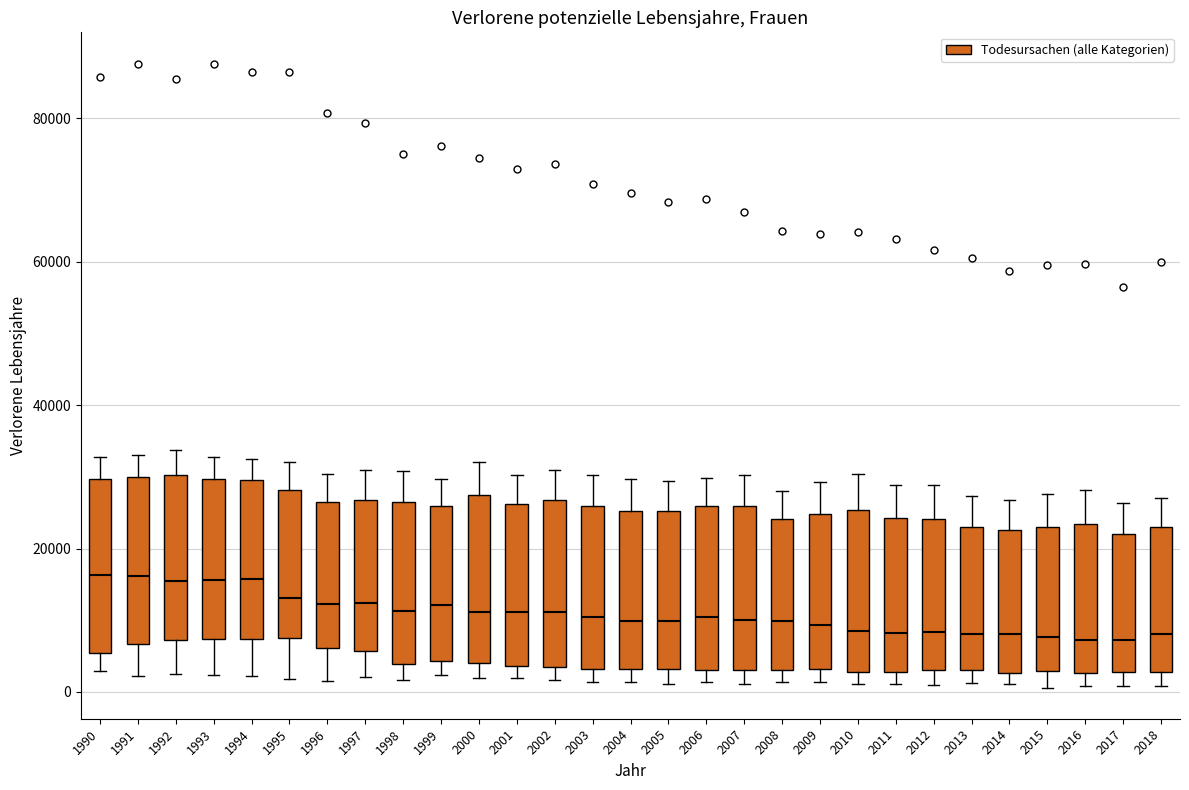

Reading left to right, read every box against the y-axis: the position of its median line, the range the box covers, and the ends of its whiskers. The values are not printed on the chart, so give them approximately, as read against the axis.

1990: median 16000, box 6000 to 30000, whiskers 2000 to 32000
1991: median 16000, box 6000 to 30000, whiskers 2000 to 32000
1992: median 16000, box 8000 to 30000, whiskers 2000 to 34000
1993: median 16000, box 8000 to 30000, whiskers 2000 to 32000
1994: median 16000, box 8000 to 30000, whiskers 2000 to 32000
1995: median 14000, box 8000 to 28000, whiskers 2000 to 32000
1996: median 12000, box 6000 to 26000, whiskers 2000 to 30000
1997: median 12000, box 6000 to 26000, whiskers 2000 to 30000
1998: median 12000, box 4000 to 26000, whiskers 2000 to 30000
1999: median 12000, box 4000 to 26000, whiskers 2000 to 30000
2000: median 12000, box 4000 to 28000, whiskers 2000 to 32000
2001: median 12000, box 4000 to 26000, whiskers 2000 to 30000
2002: median 12000, box 4000 to 26000, whiskers 2000 to 30000
2003: median 10000, box 4000 to 26000, whiskers 2000 to 30000
2004: median 10000, box 4000 to 26000, whiskers 2000 to 30000
2005: median 10000, box 4000 to 26000, whiskers 2000 to 30000
2006: median 10000, box 4000 to 26000, whiskers 2000 to 30000
2007: median 10000, box 4000 to 26000, whiskers 2000 to 30000
2008: median 10000, box 4000 to 24000, whiskers 2000 to 28000
2009: median 10000, box 4000 to 24000, whiskers 2000 to 30000
2010: median 8000, box 2000 to 26000, whiskers 2000 (just below the box's lower edge) to 30000
2011: median 8000, box 2000 to 24000, whiskers 2000 (just below the box's lower edge) to 28000
2012: median 8000, box 4000 to 24000, whiskers 0 to 28000
2013: median 8000, box 4000 to 22000, whiskers 2000 to 28000
2014: median 8000, box 2000 to 22000, whiskers 2000 (just below the box's lower edge) to 26000
2015: median 8000, box 2000 to 22000, whiskers 0 to 28000
2016: median 8000, box 2000 to 24000, whiskers 0 to 28000
2017: median 8000, box 2000 to 22000, whiskers 0 to 26000
2018: median 8000, box 2000 to 24000, whiskers 0 to 28000